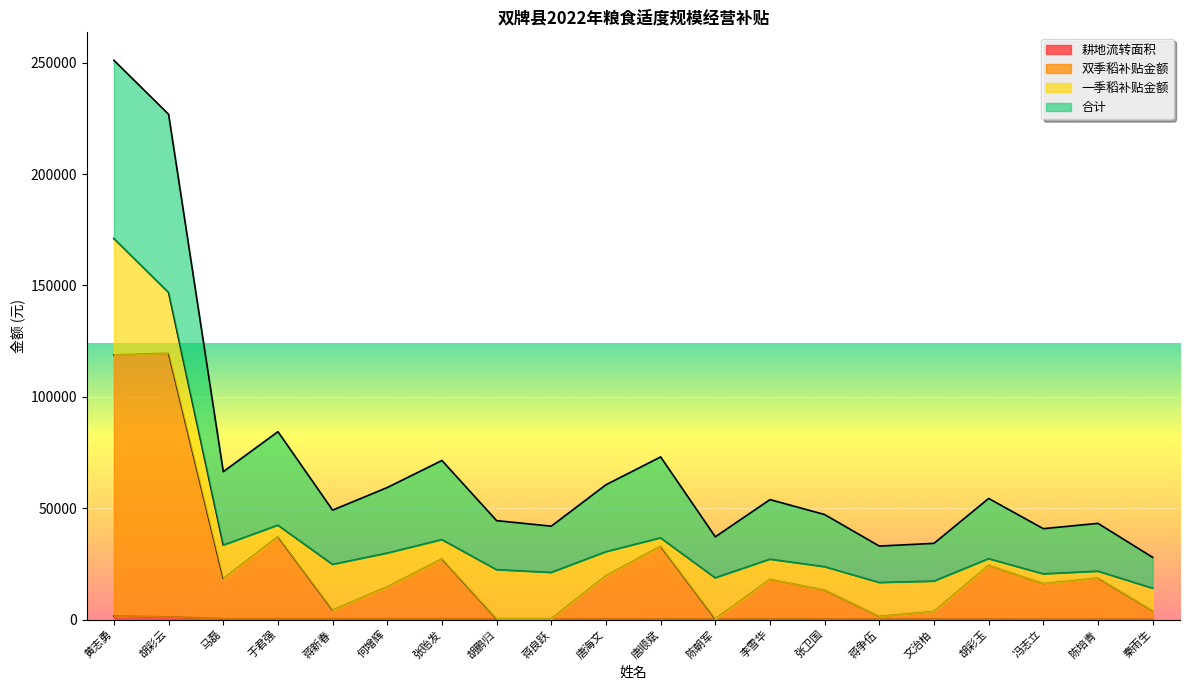

At which label is 耕地流转面积 closest to 892?

胡彩云